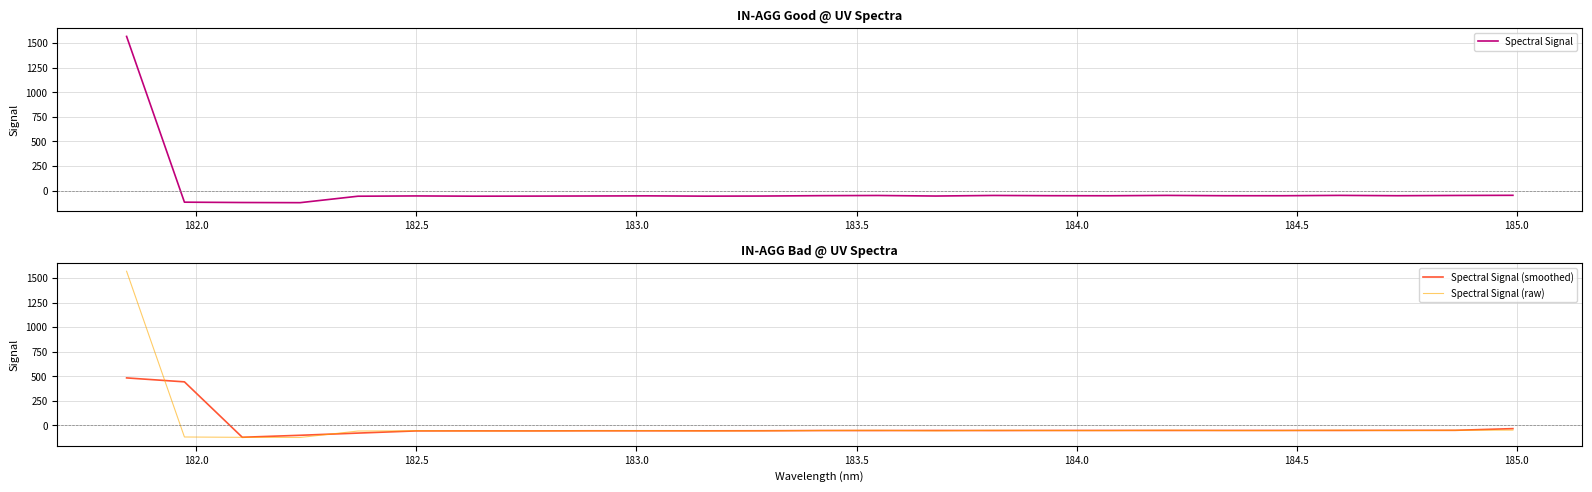

Which series ends up on top after the final intersection of Spectral Signal and Spectral Signal (smoothed)?

Spectral Signal (smoothed)